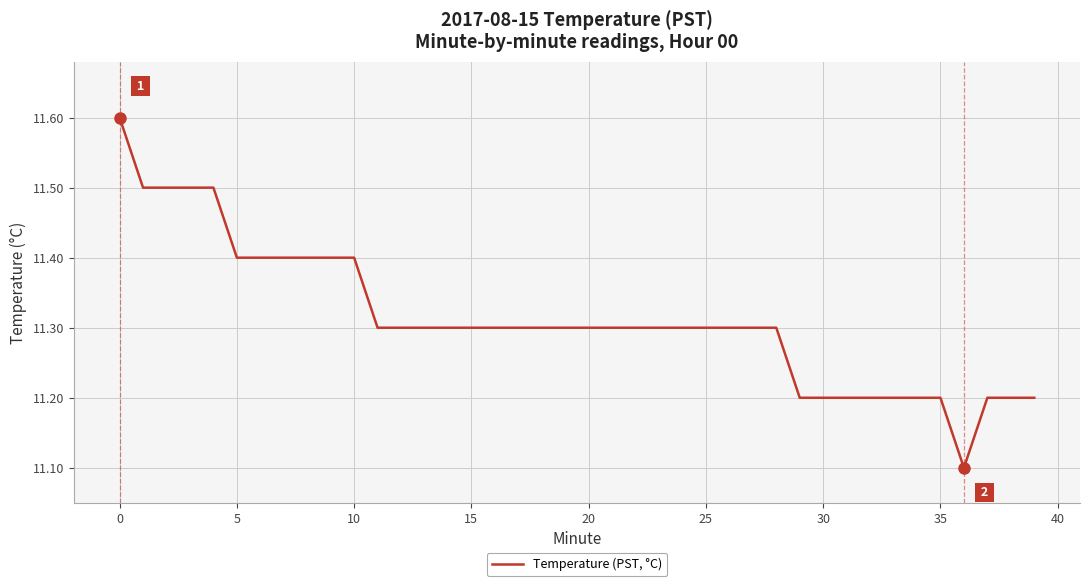

What is the difference between the maximum and second lowest values?

0.4